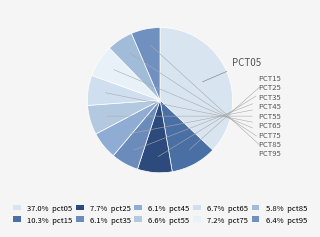

Does any single category account for the majority?

No